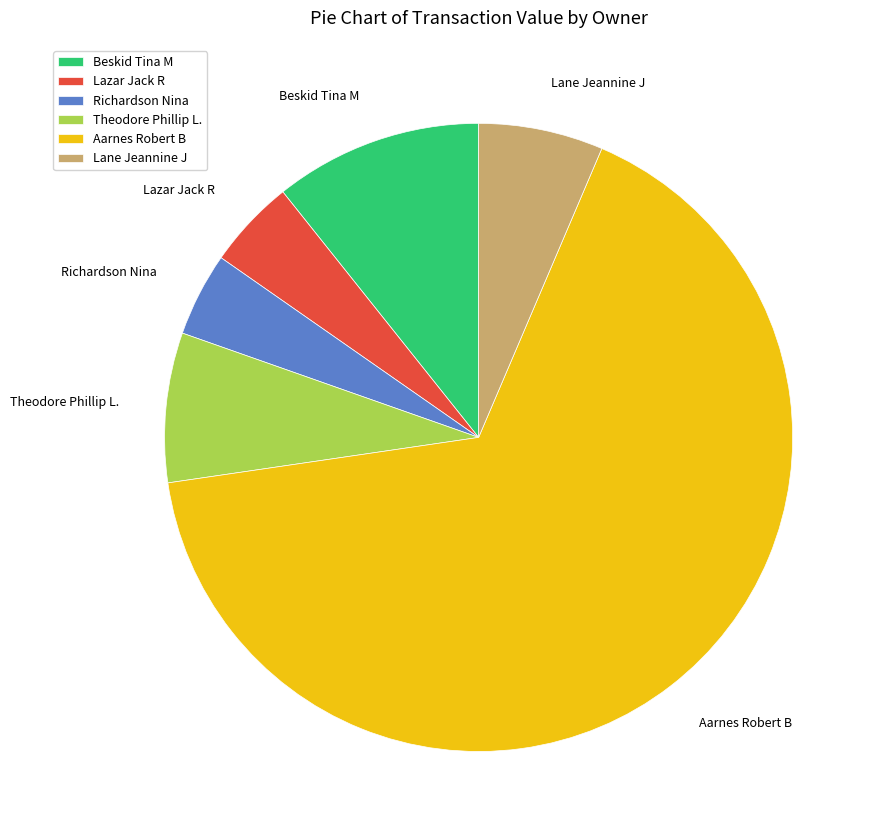

Count the number of slices in the pie.

6